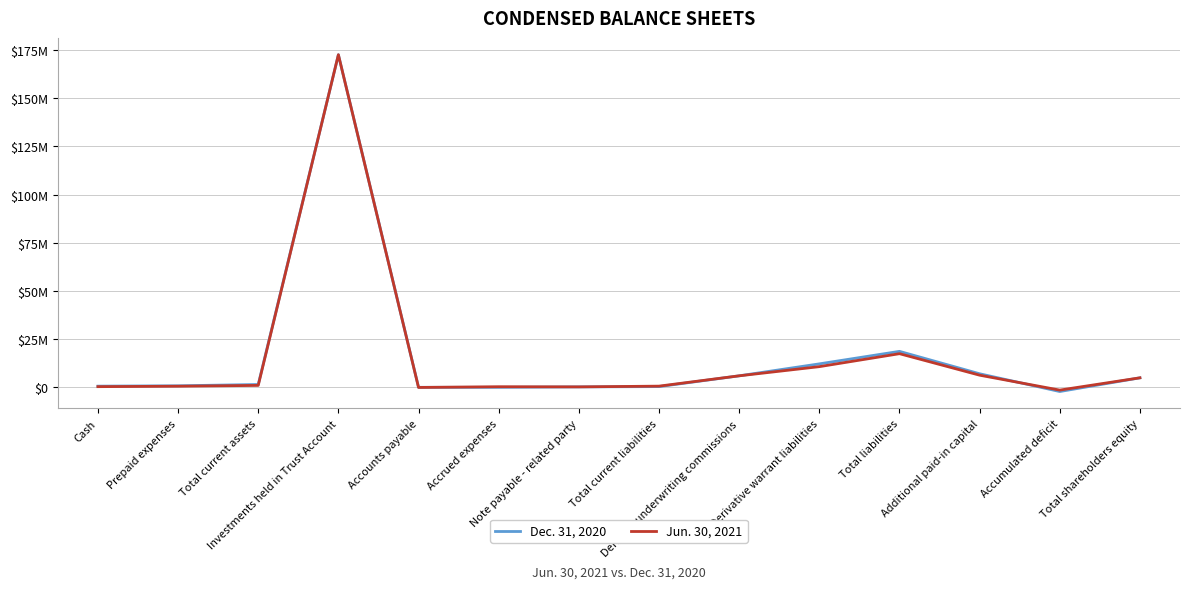

Does the chart display data point markers on the line(s)?

No